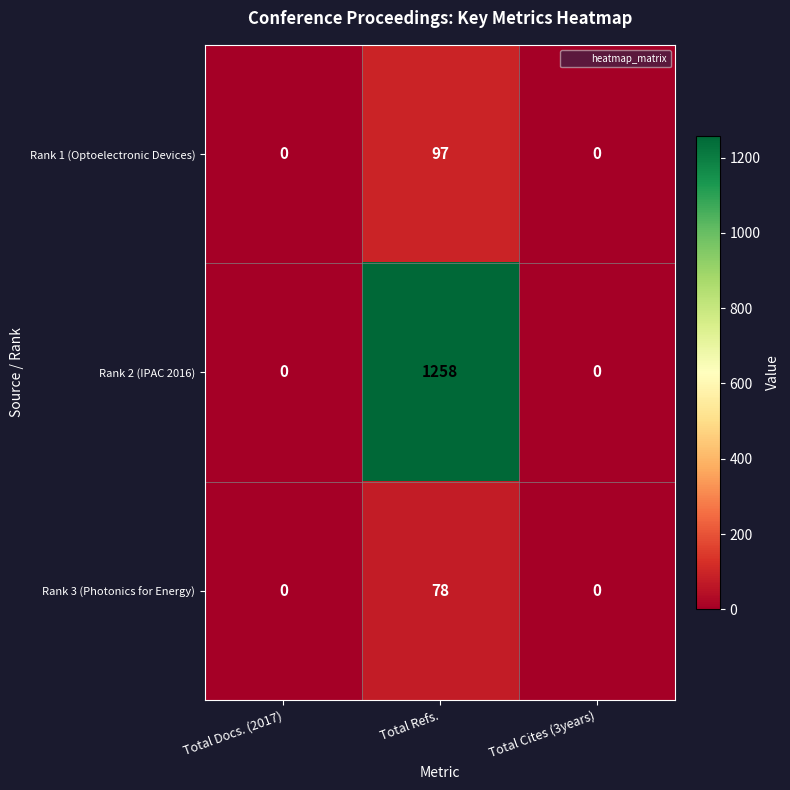

Rank the series by their maximum value, from highest to lowest.

Rank 2 (IPAC 2016), Rank 1 (Optoelectronic Devices), Rank 3 (Photonics for Energy)